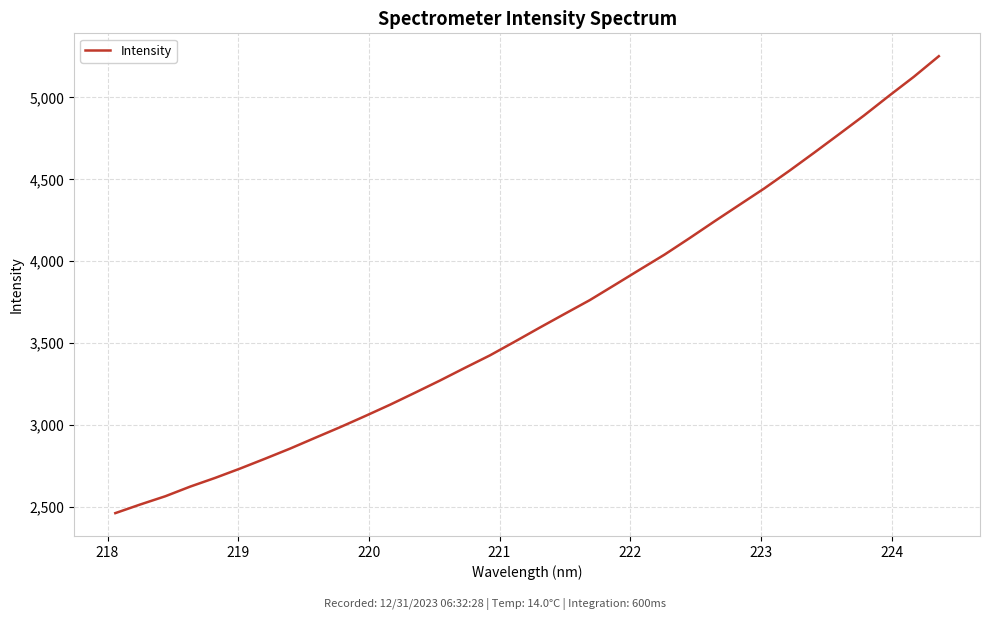

How many categories are shown in the chart?

34